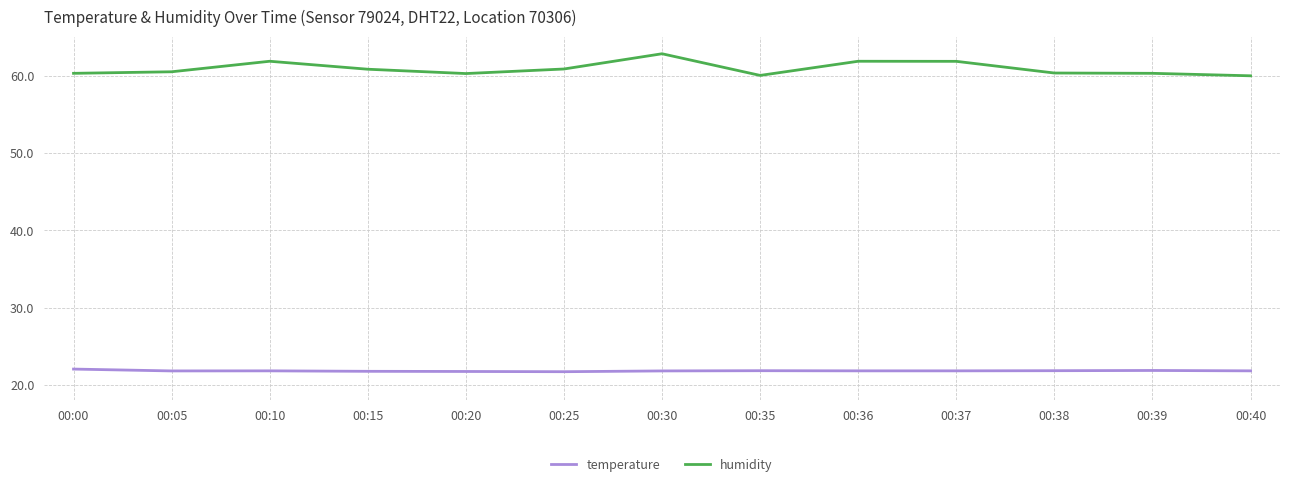

True or false: humidity has a value of 60.8 at 00:15.

True